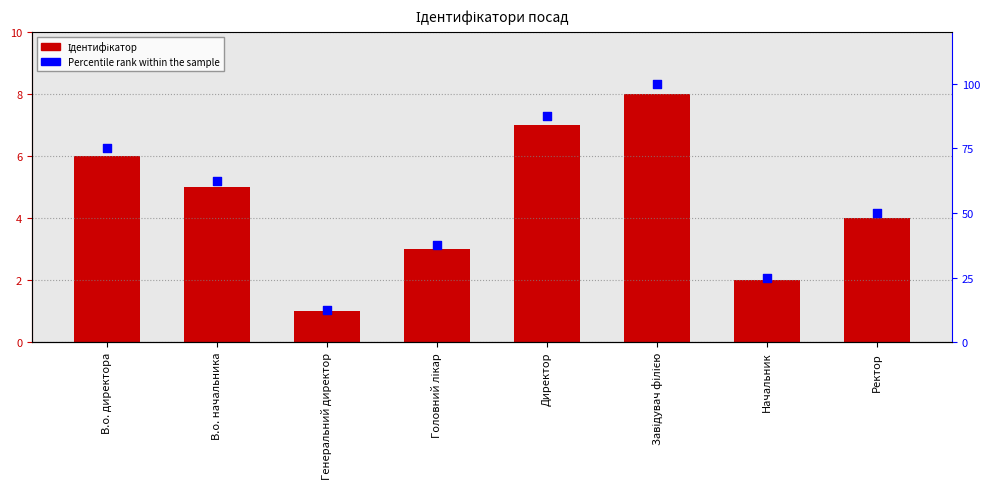

Which series contains the highest Y value?

Percentile rank